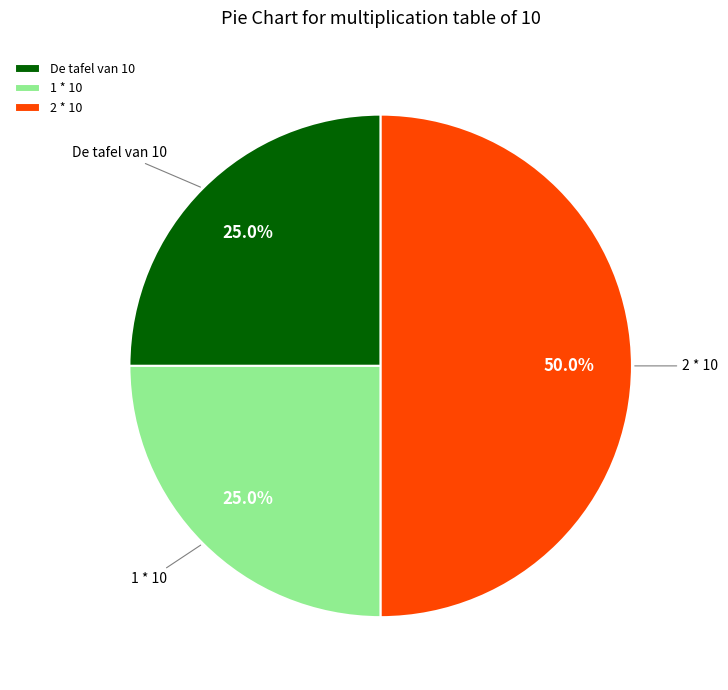

What is the ratio of the value at De tafel van 10 to the value at 1 * 10?

1.0